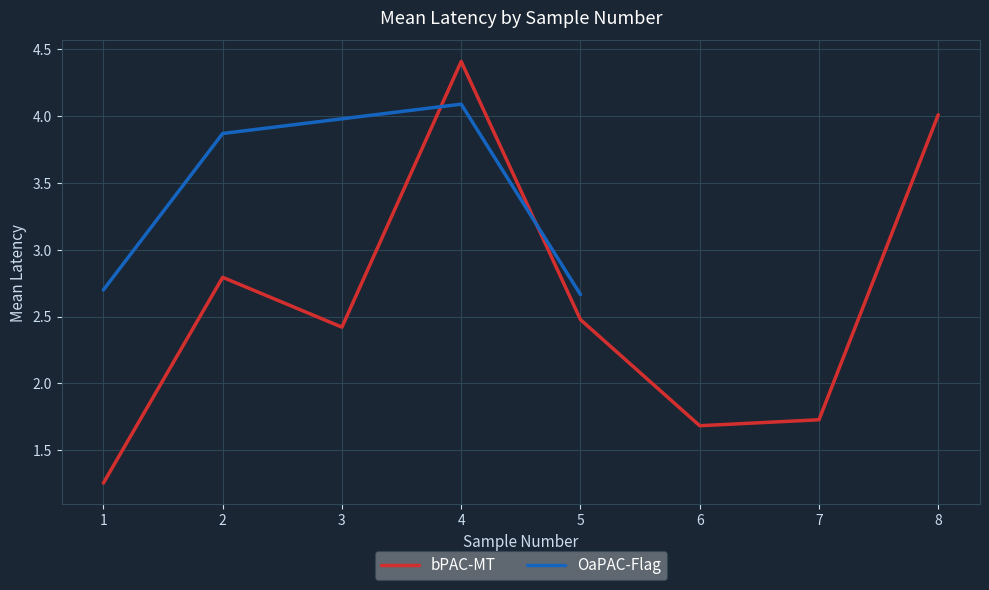

The value of bPAC-MT at 6 is 1.7. True or false?

True